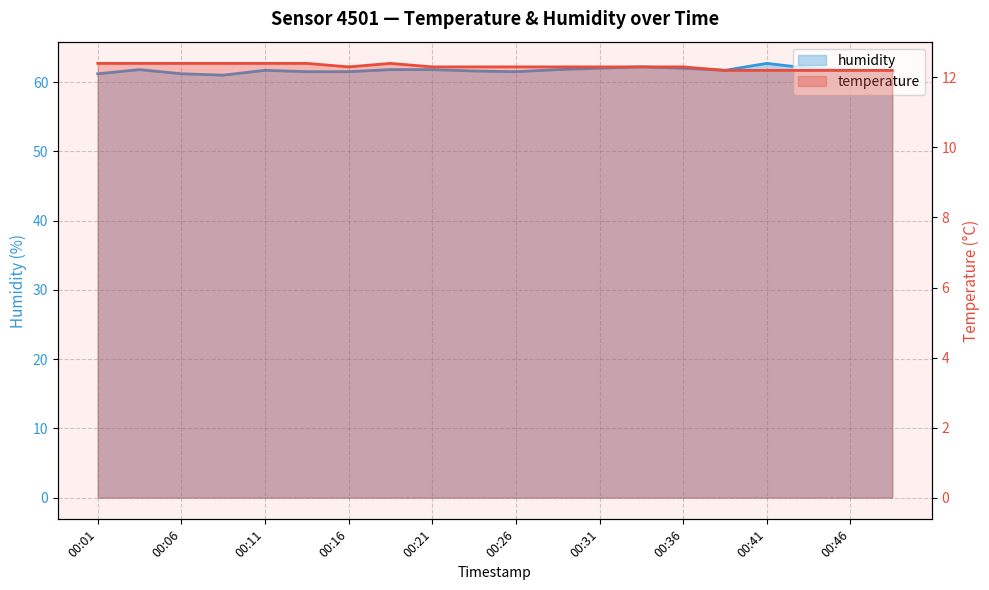

True or false: temperature has more than 1 points higher than both neighbors.

False